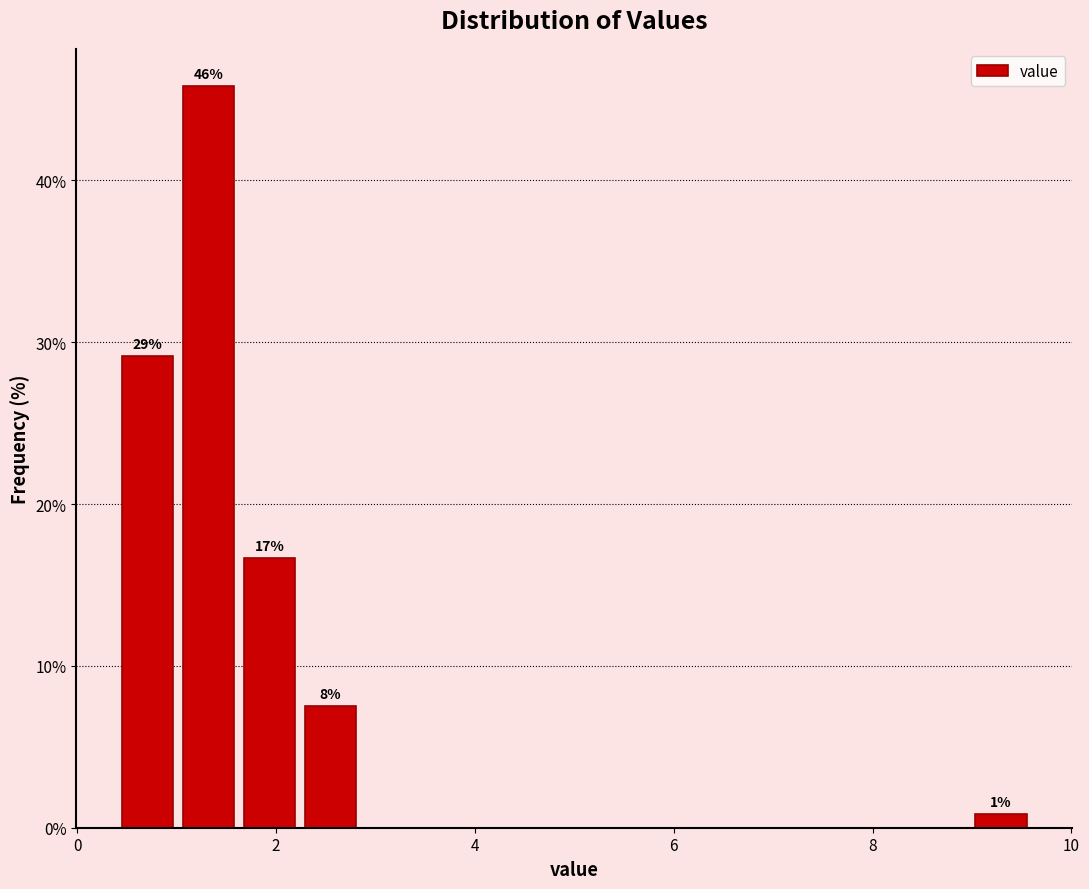

Around what value on the x-axis is the tallest bar? Give the approximate position of its centre, as read against the axis.

1.4